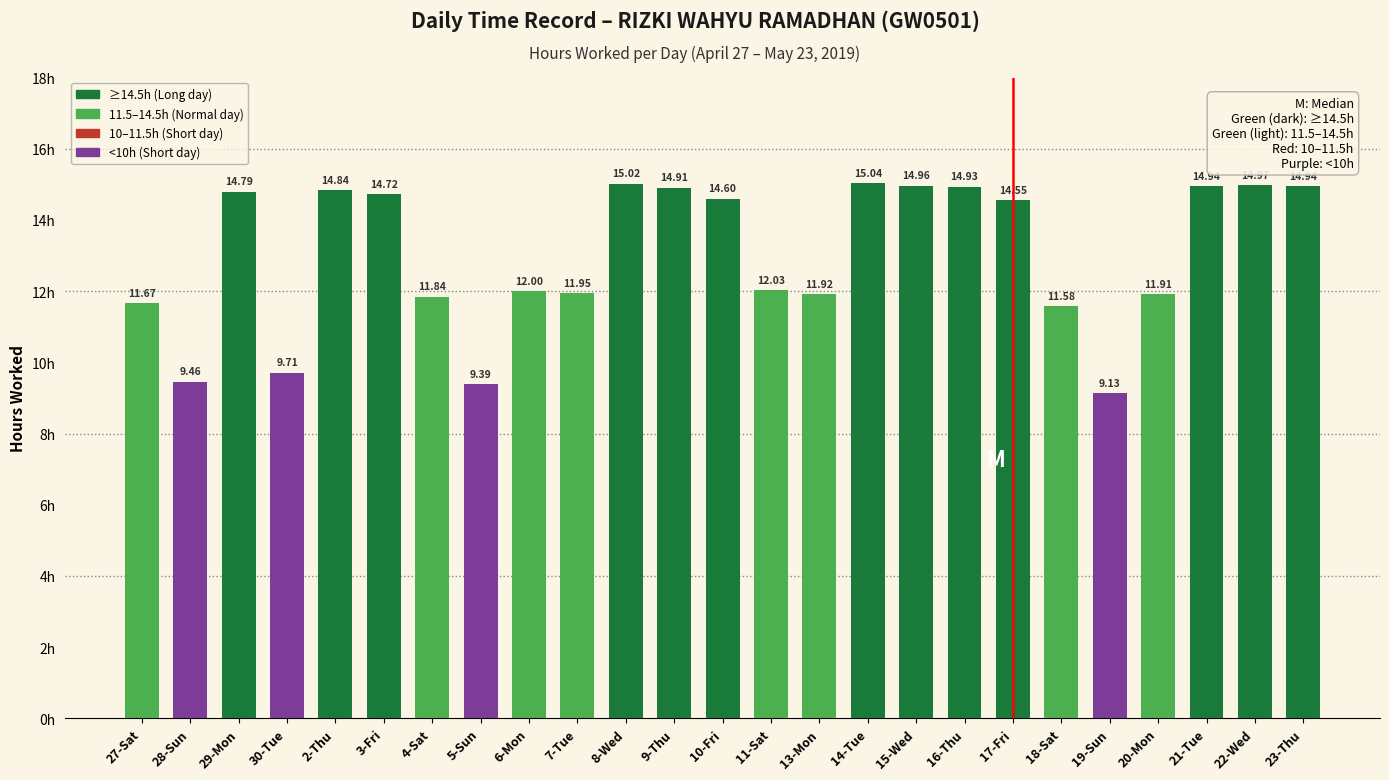

What is the sum of the values at 5-Sun and 22-Wed?

24.4